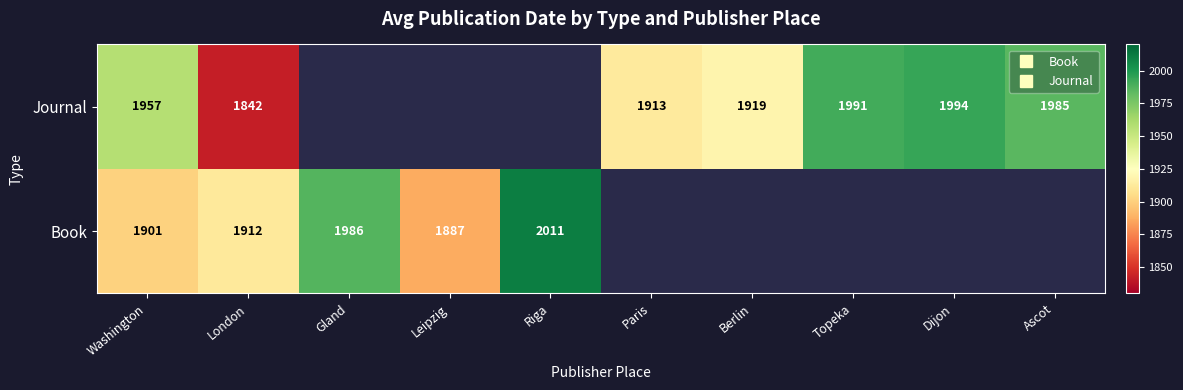

At which label does Book first exceed 1887?

Washington